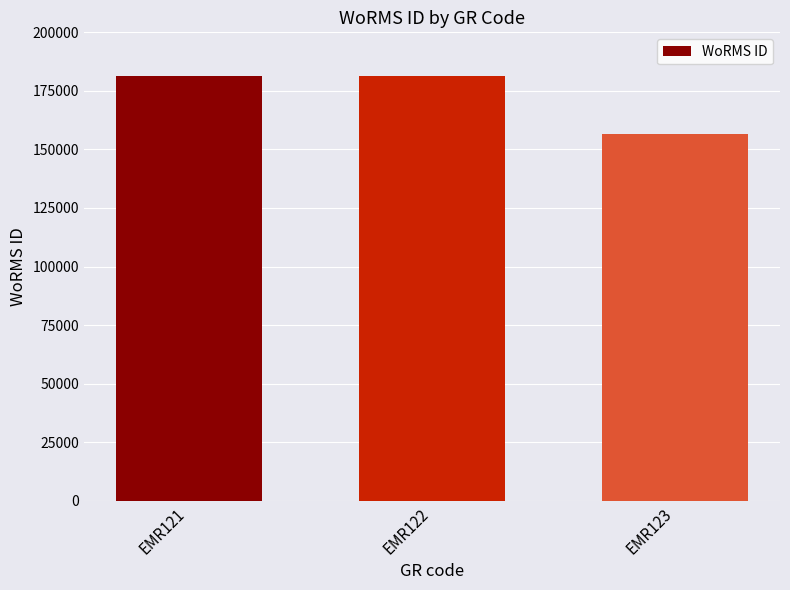

What is the change in value from EMR121 to EMR122?

+2